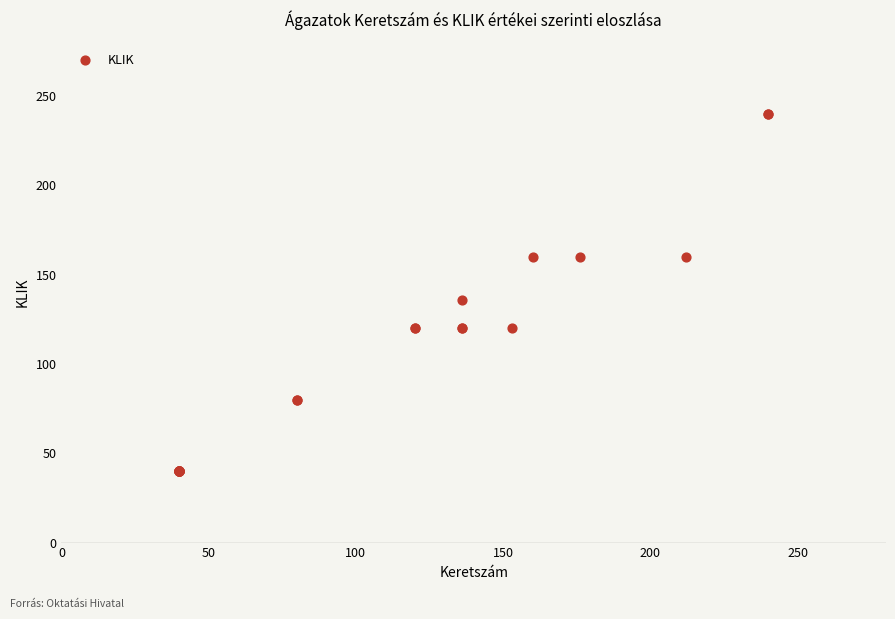

What Y value in the scatter plot is closest to 140?

136